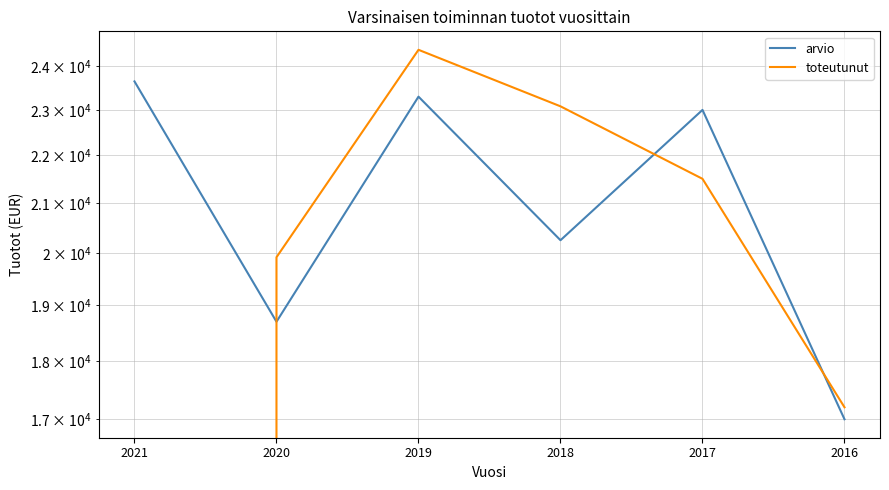

What is the total value across all series at 2018?

43330.8